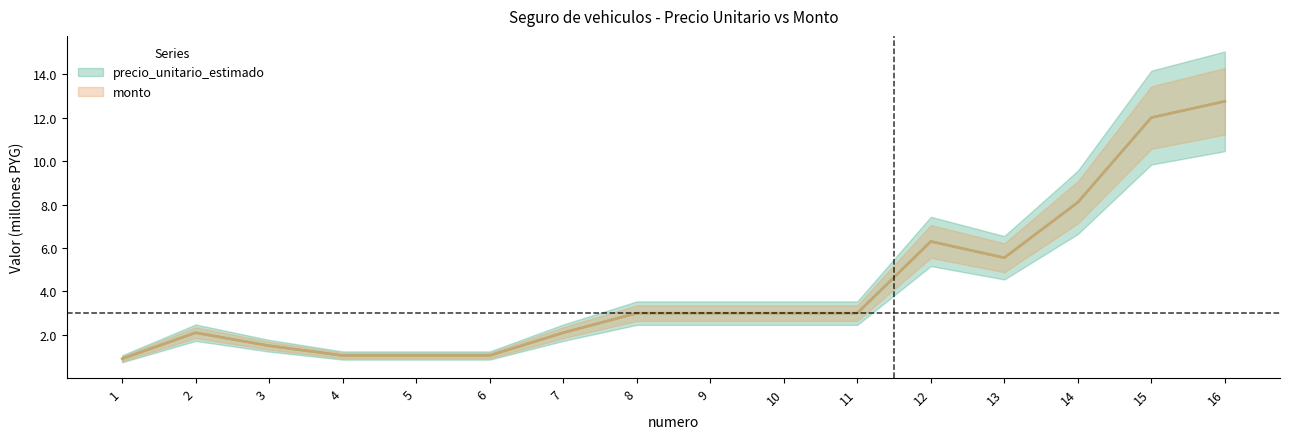

What is the maximum value for monto?

12.8